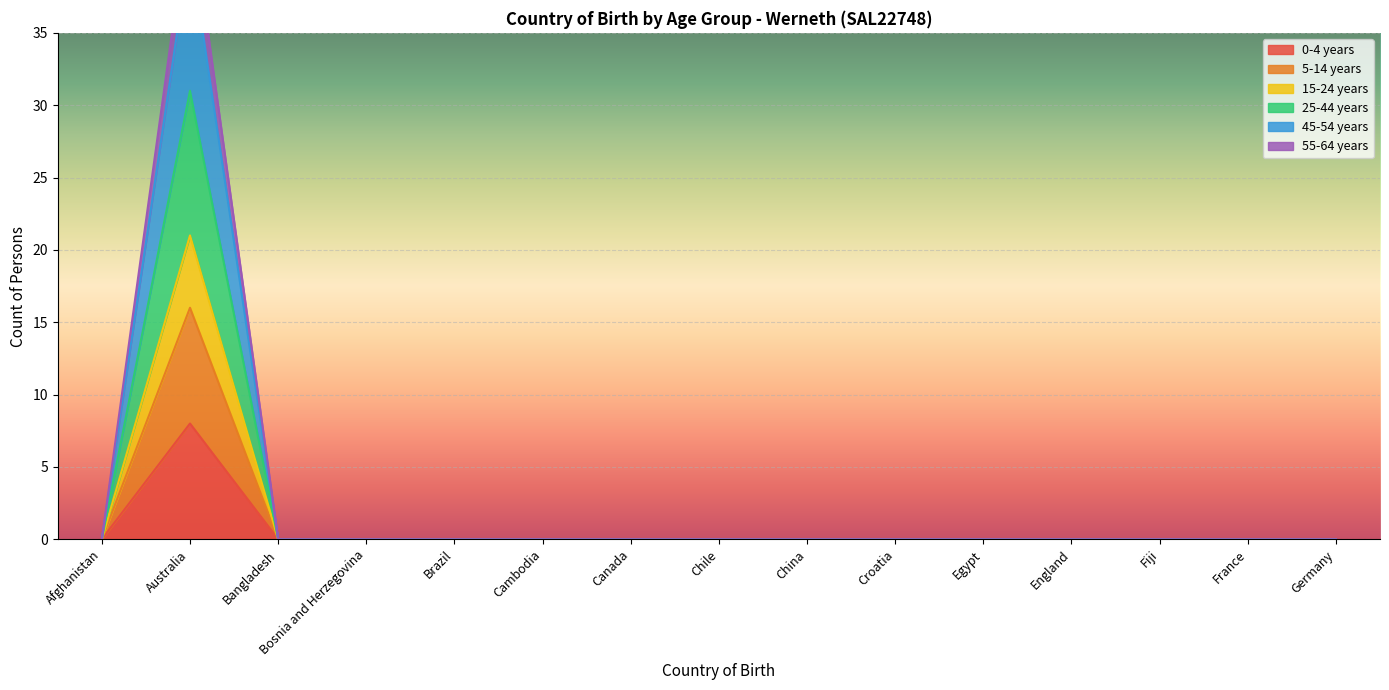

Between China and France, which series saw the biggest shift?

0-4 years